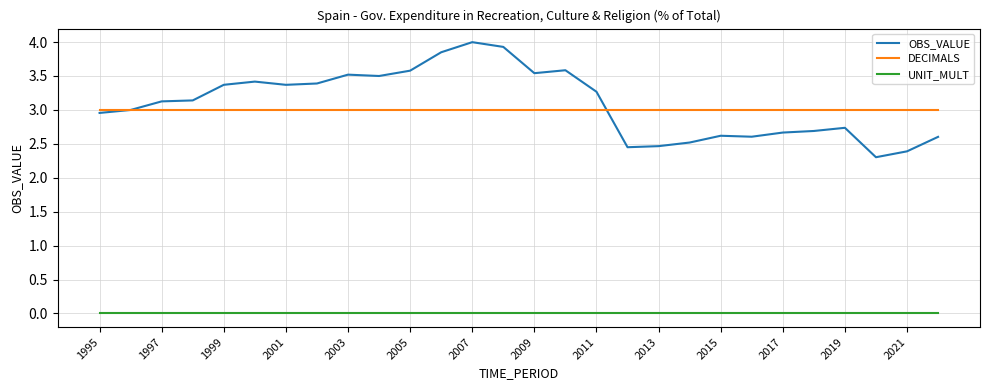

What is the greatest value displayed?

4.0